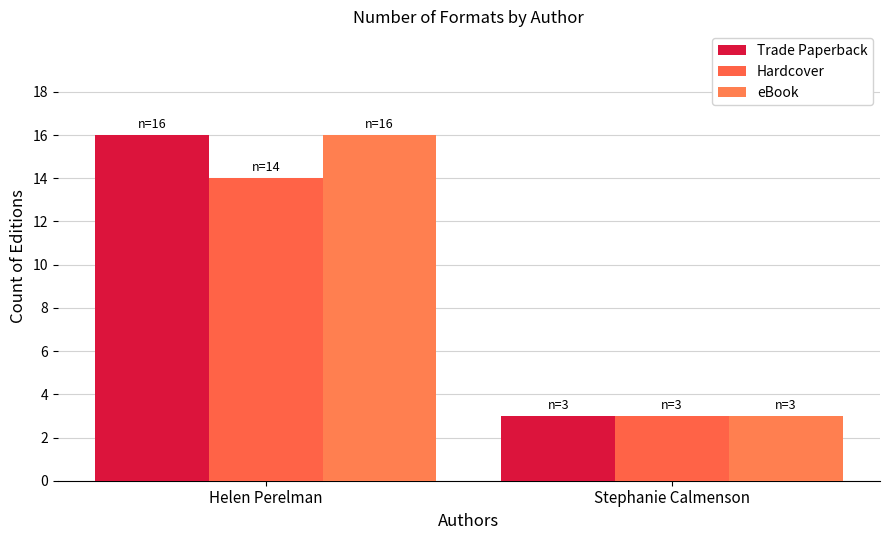

Reading left to right, transcribe all the data shown in this chart.

Trade Paperback: 16	3
Hardcover: 14	3
eBook: 16	3